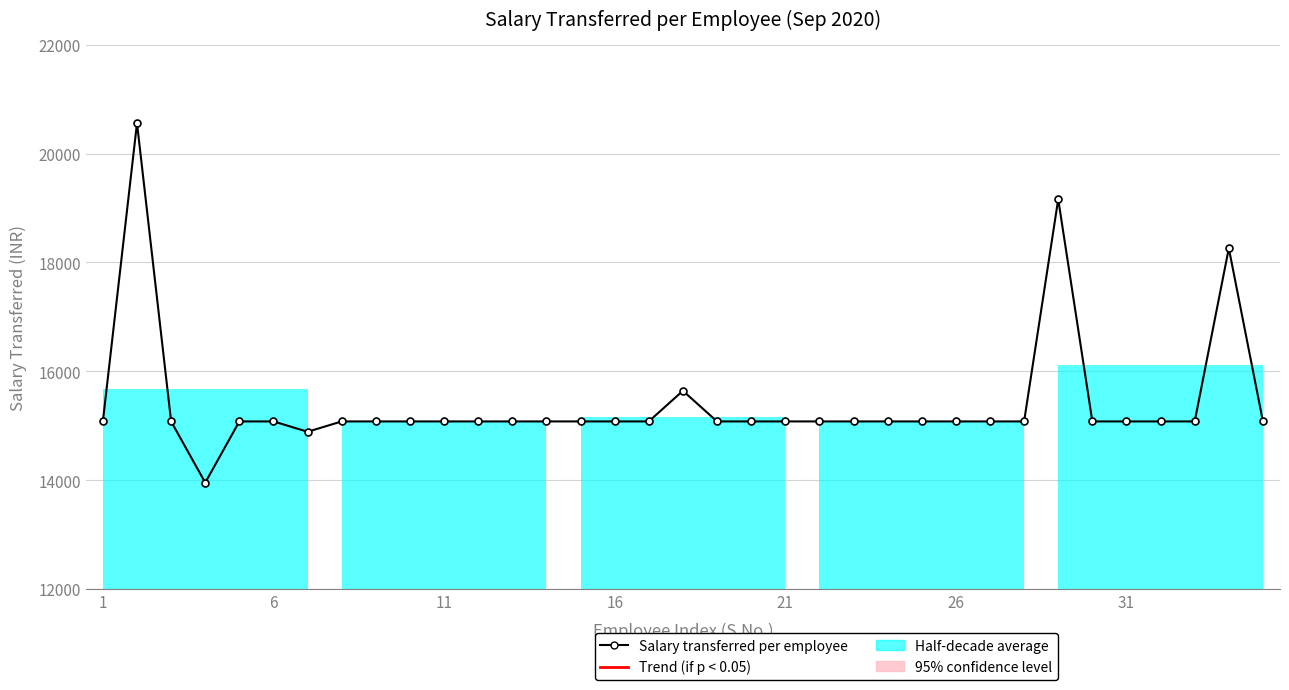

What is the ratio of the value at 26 to the value at 26?

1.0